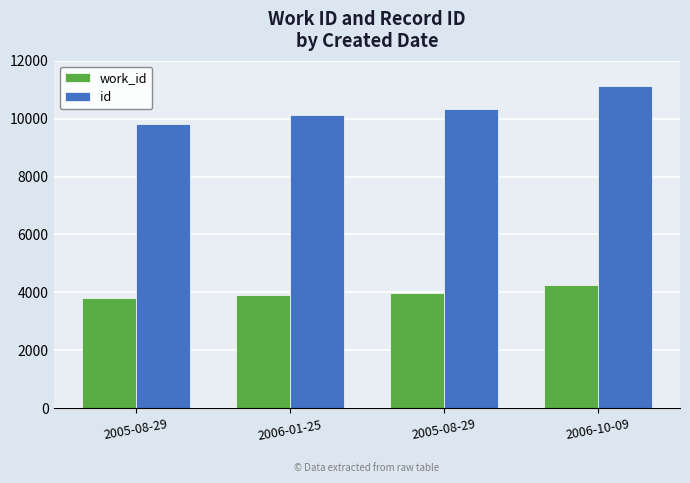

Reading left to right, what are all the values shown in this chart?

work_id: 3816	3901	3978	4267
id: 9825	10107	10322	11117